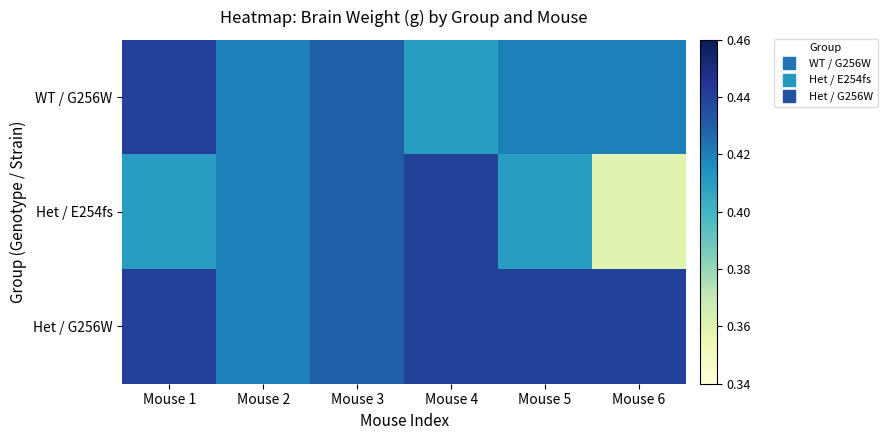

Which series has the largest range (max minus min)?

Het / E254fs